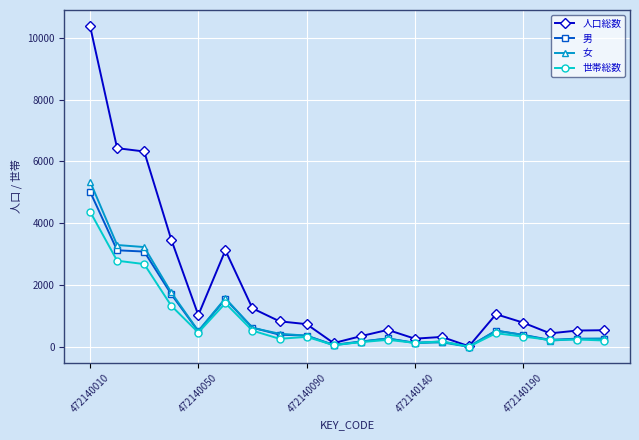

What is the maximum value shown in the chart?

10378